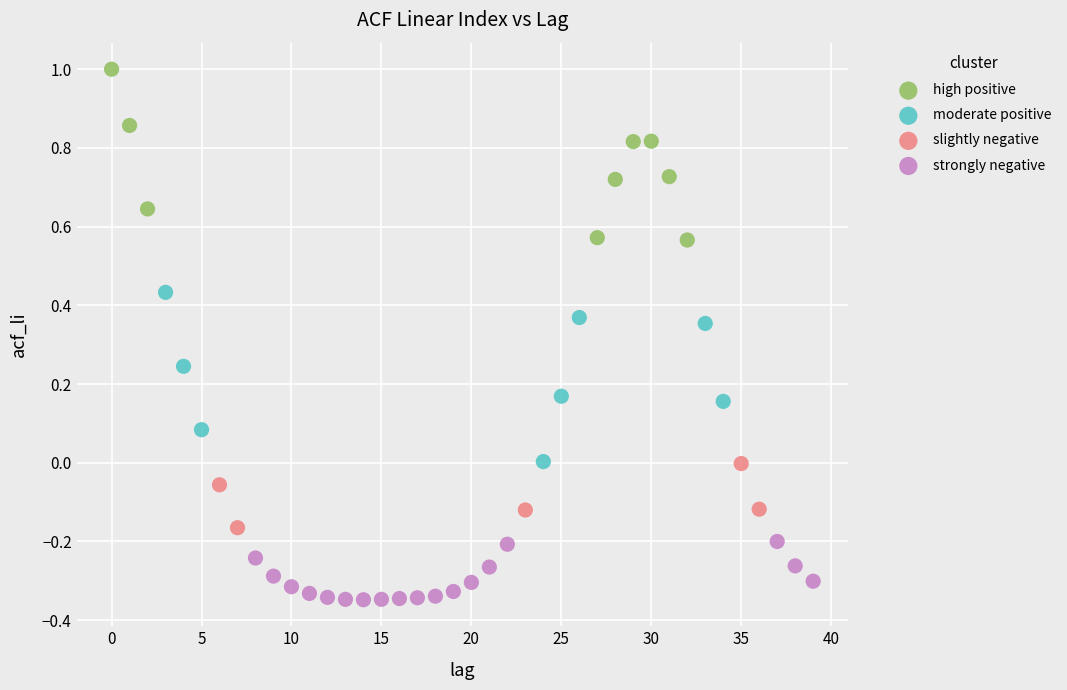

Which series reaches the maximum Y coordinate?

high positive